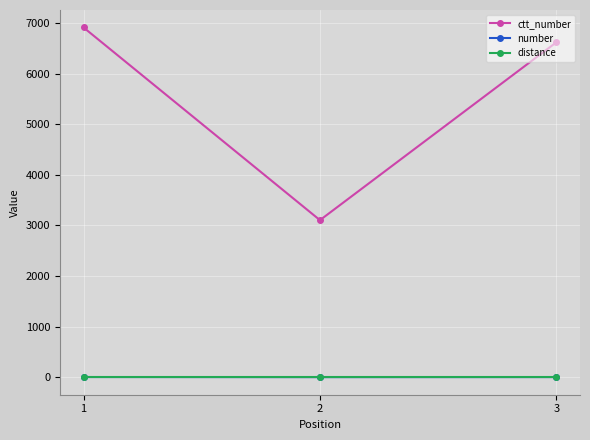

What is the sum of all number values?

9